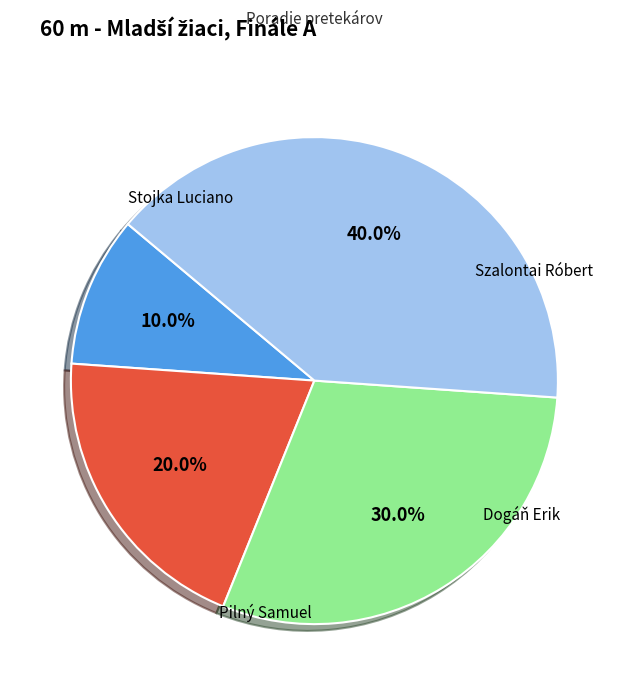

To the nearest percent, what percentage of the pie is Pilný Samuel?

20%